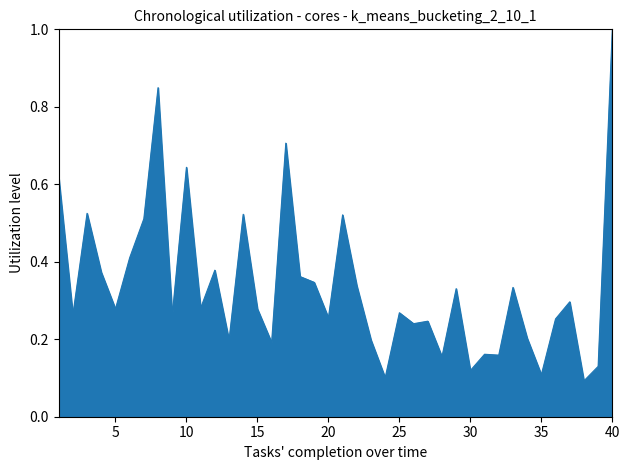

What is the difference between the maximum and minimum values?

0.9